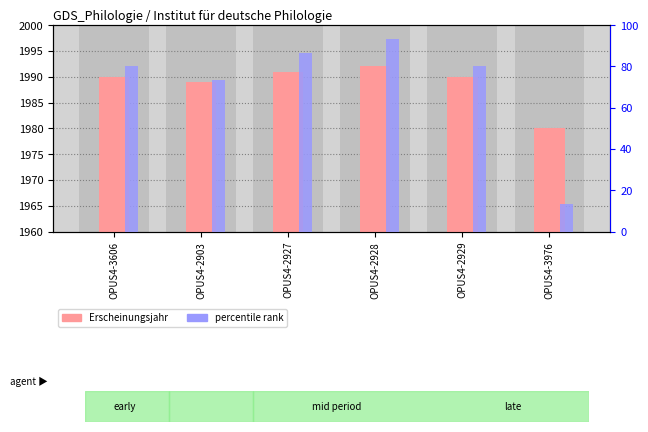

Rank the series by their maximum value, from highest to lowest.

Erscheinungsjahr, percentile rank